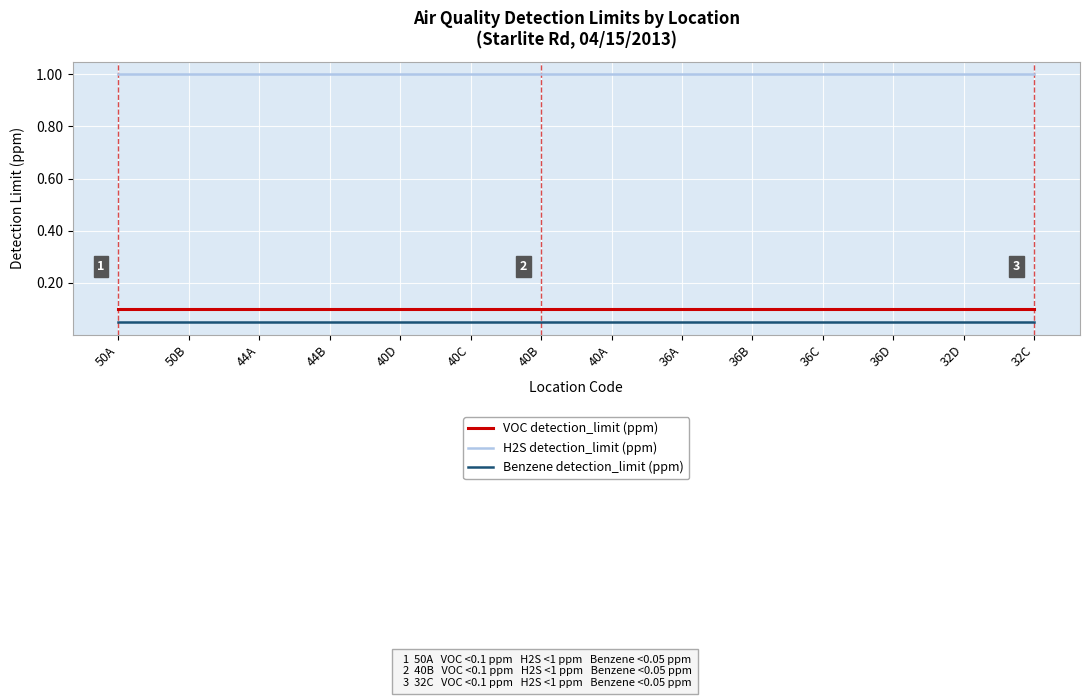

What position from the right is 50A?

14